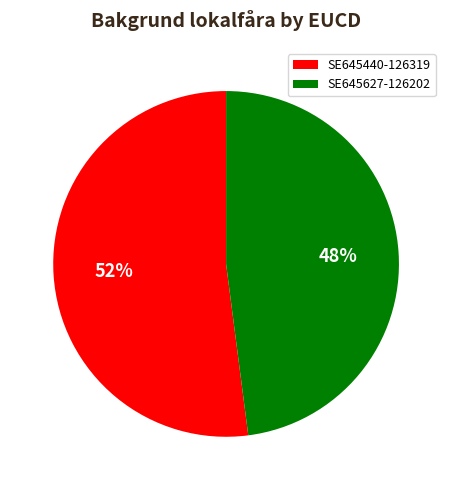

Which slice is the smallest?

SE645627-126202